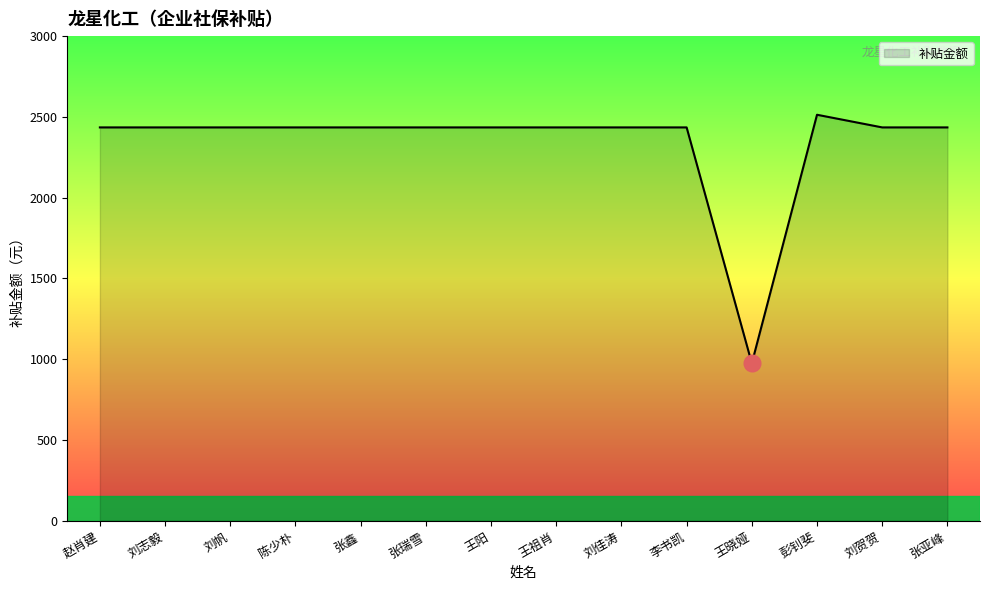

What is the difference between the maximum and minimum values?

1538.7